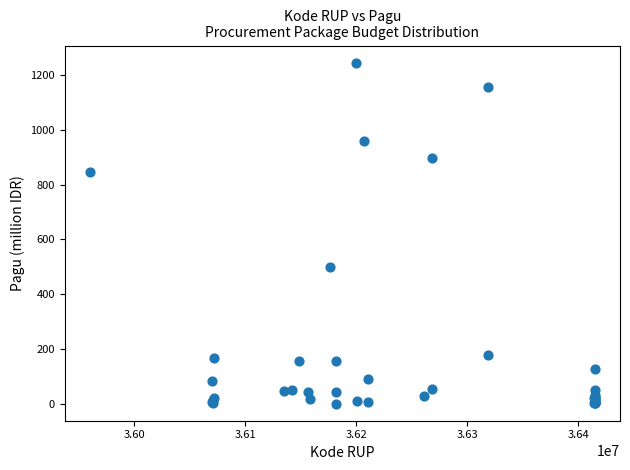

What Y value in the scatter plot is closest to 622?

499.9